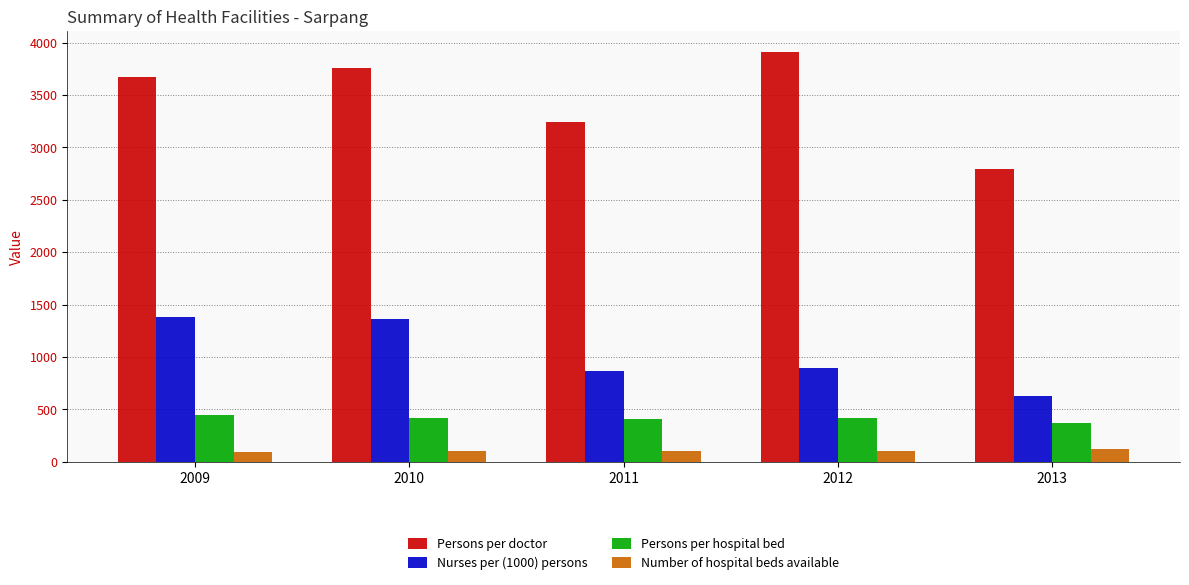

The value of Nurses per (1000) persons at 2013 is 631. True or false?

True